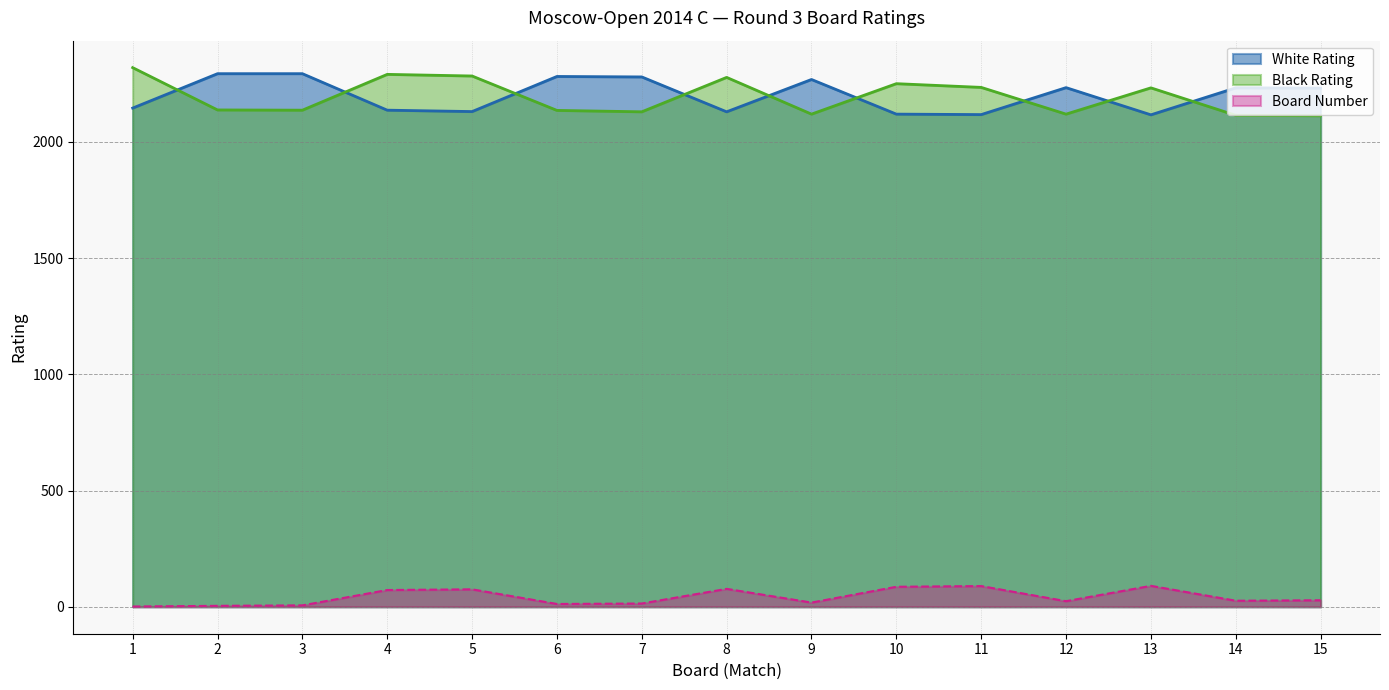

At which category does White Rating reach its first local peak?

6